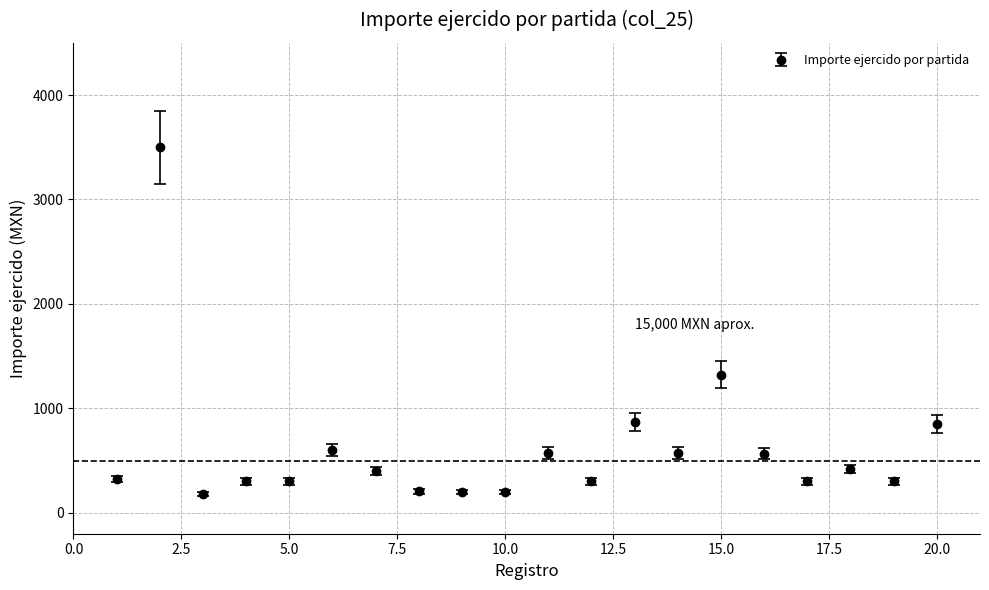

What is the value of the 16th point from the left?

568.0